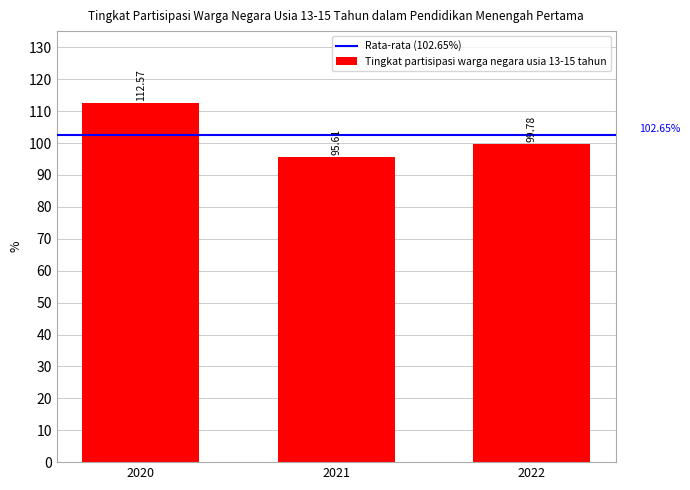

How many data points are less than 99?

1